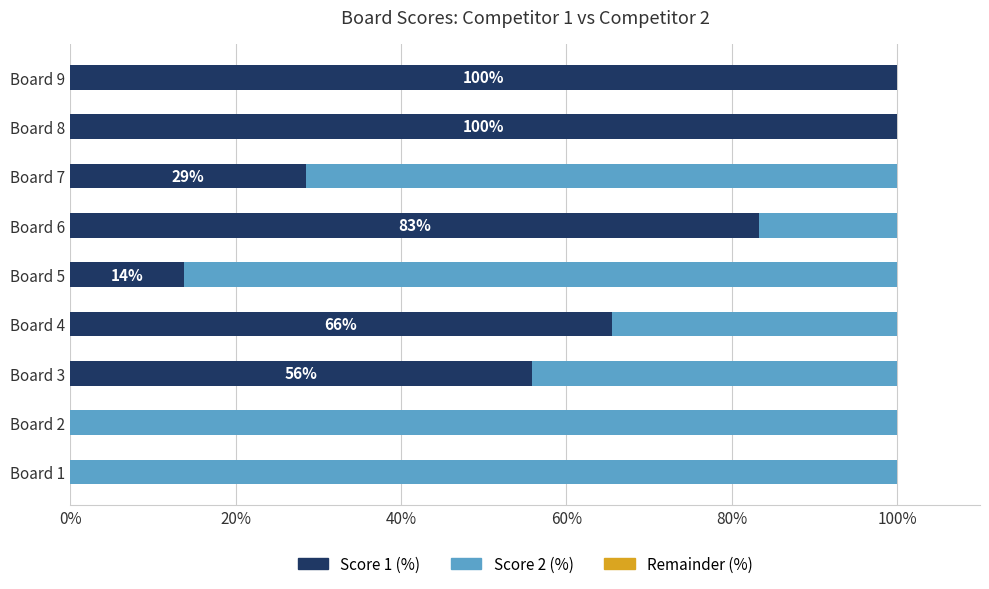

What is the sum of all Score 1 (%) values?

447.1